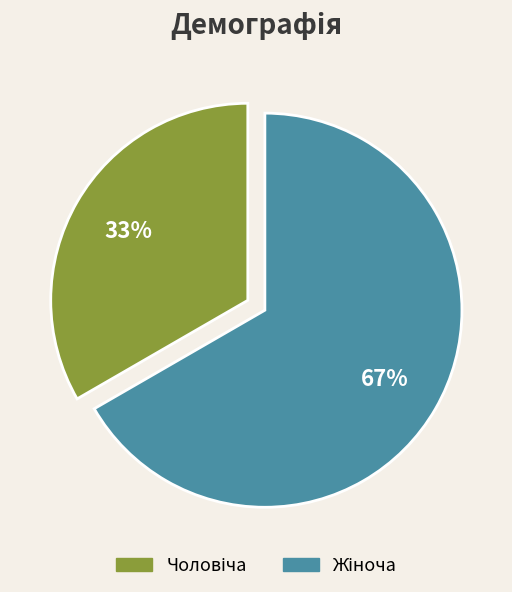

Is there any slice that represents more than half of the pie?

Yes